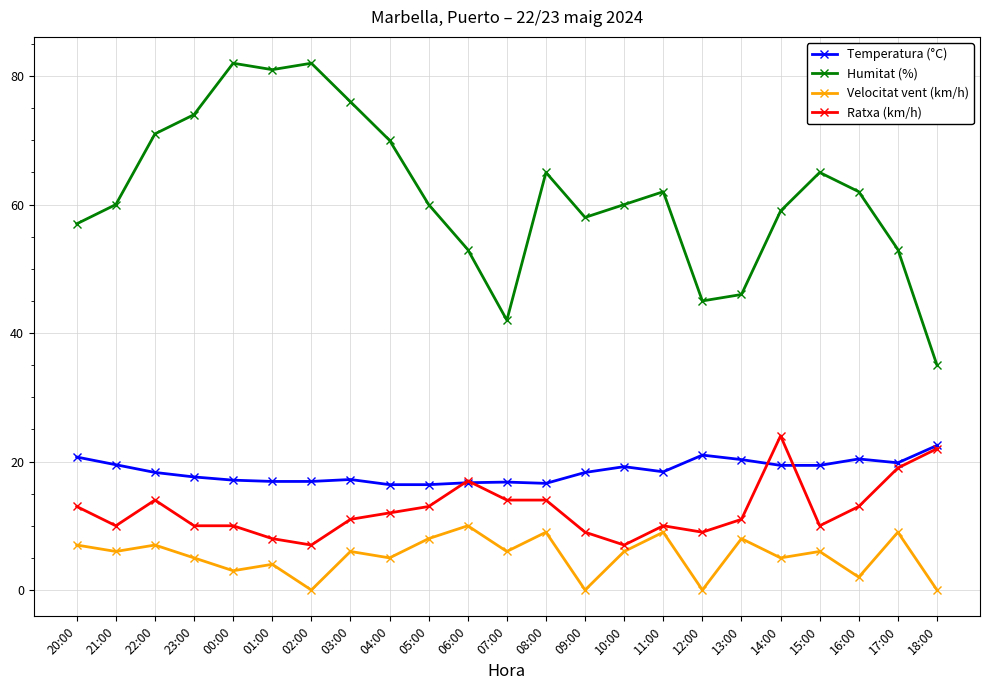

The value of Temperatura (°C) at 10:00 is 19.2. True or false?

True